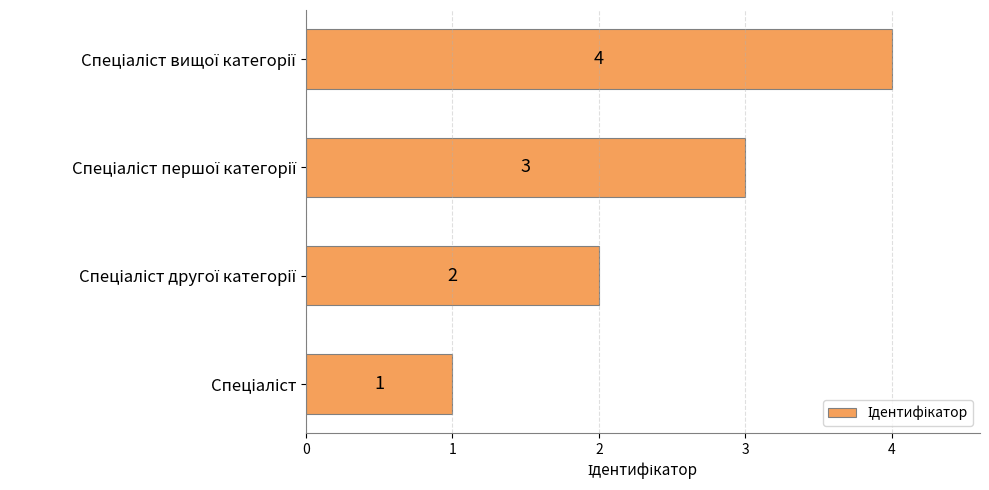

What is the difference between the maximum and minimum values?

3